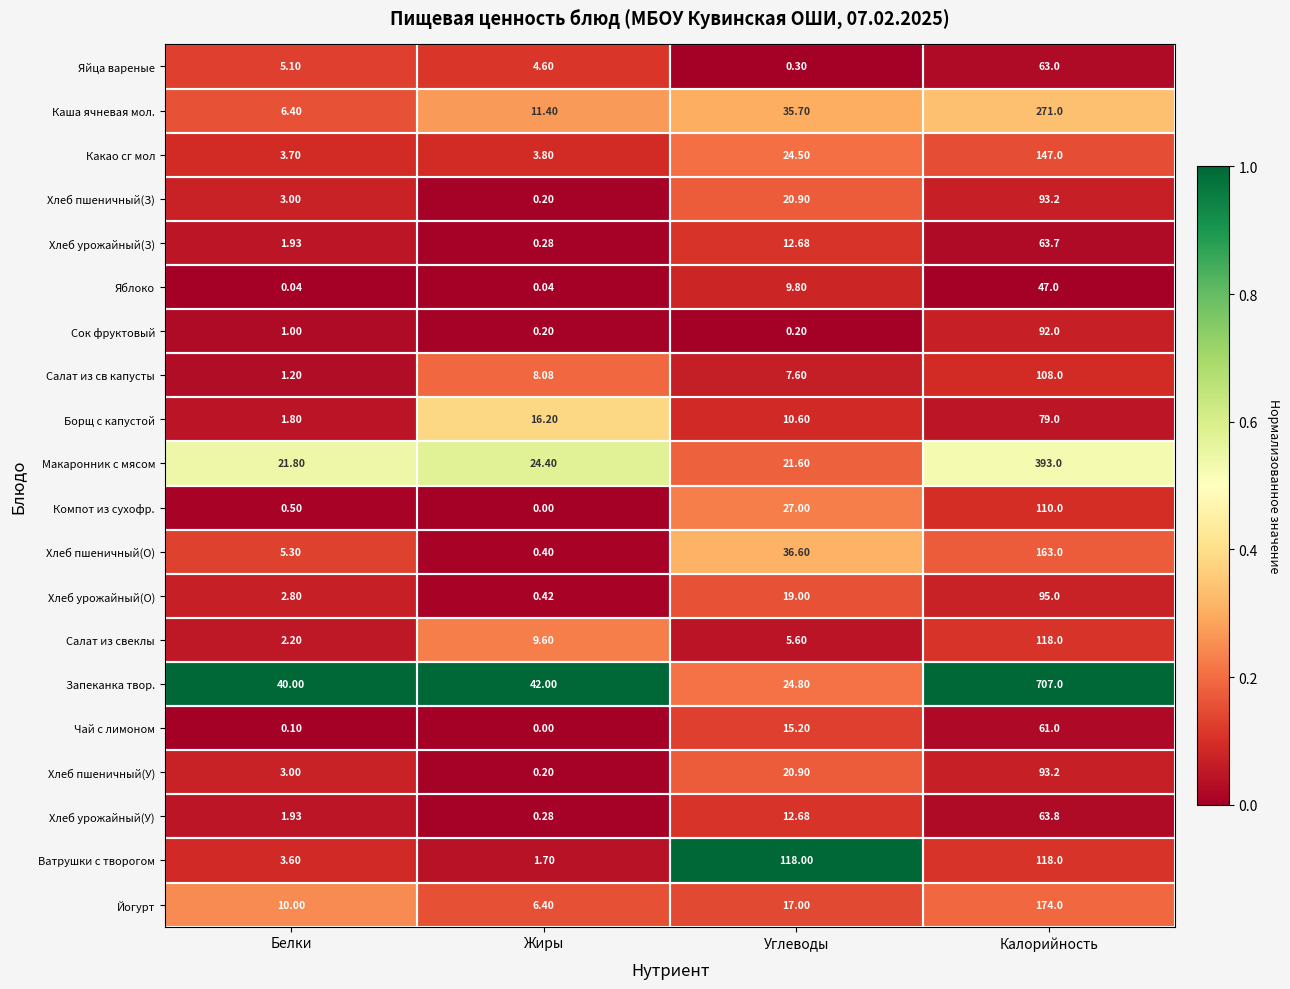

At which label does Яйца вареные reach its minimum?

Углеводы